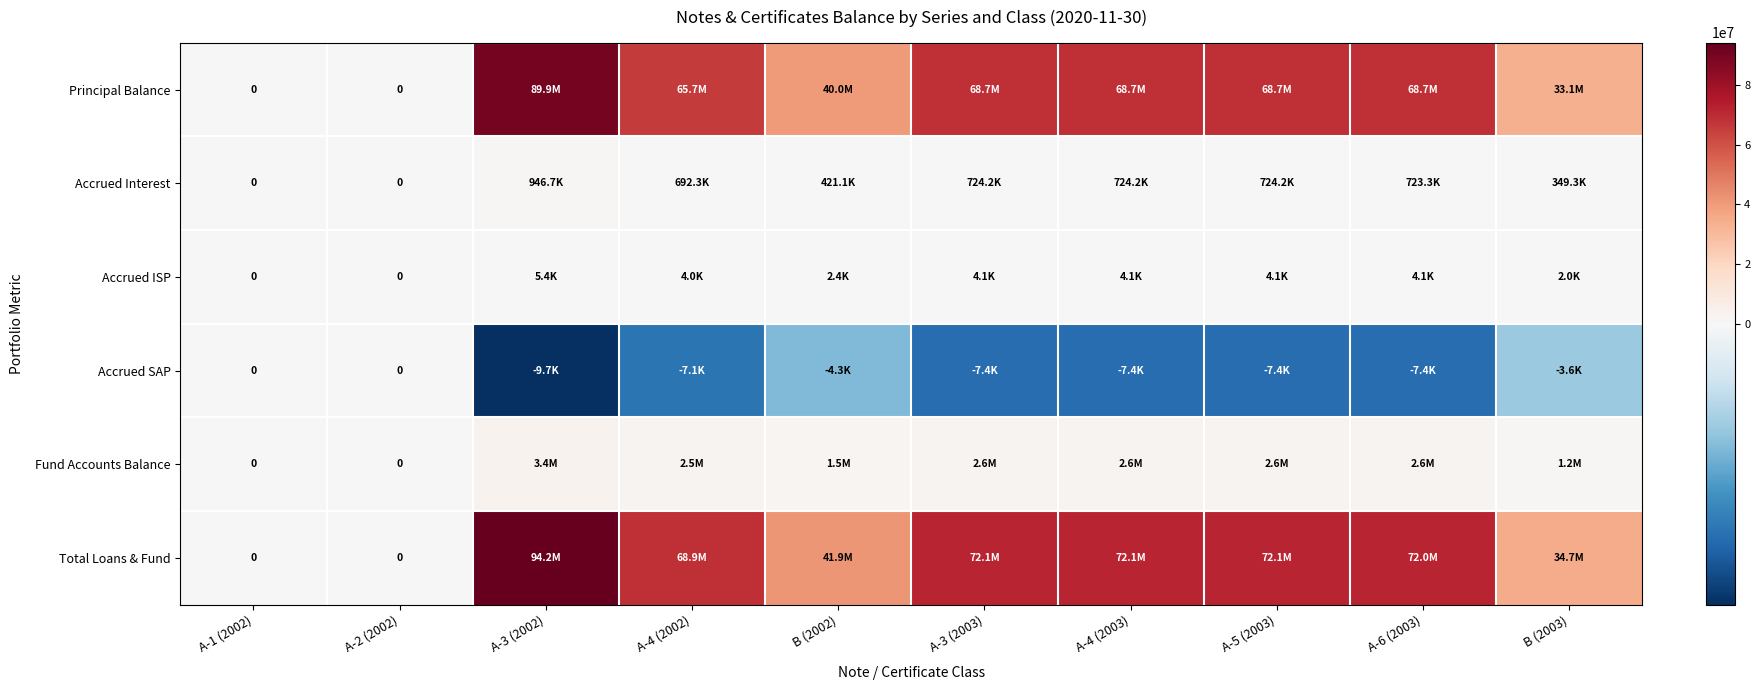

Is the value of Total Loans & Fund at A-3 (2003) greater than the value of Accrued ISP at A-6 (2003)?

Yes